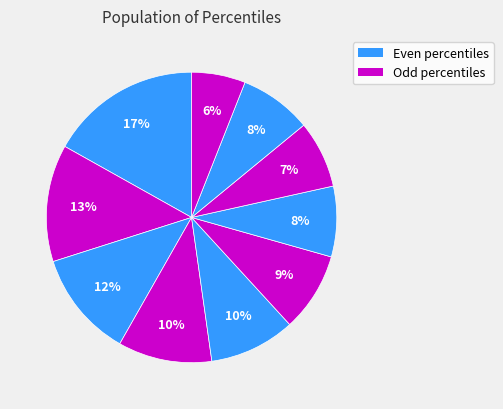

Count the number of slices in the pie.

10